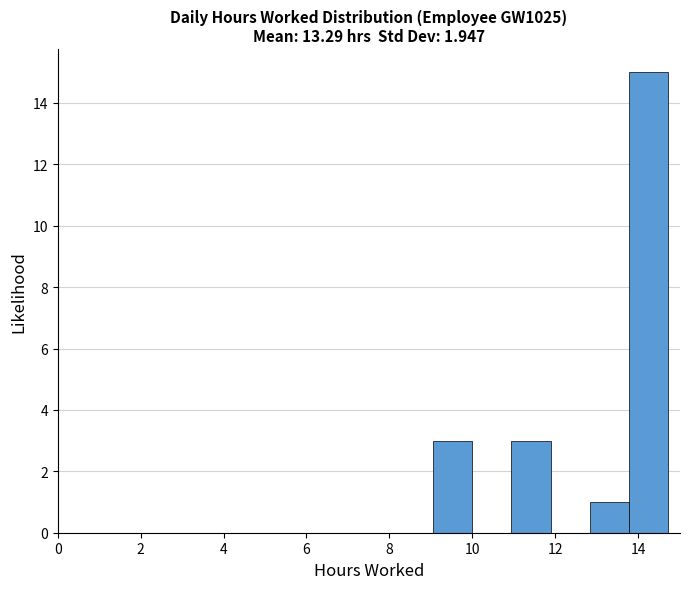

How tall is the bar that spans 11.0 to 11.8 on the x-axis? Neither the bar edges nor the heights are printed on the chart, so give them approximately, as read against the axes.

3